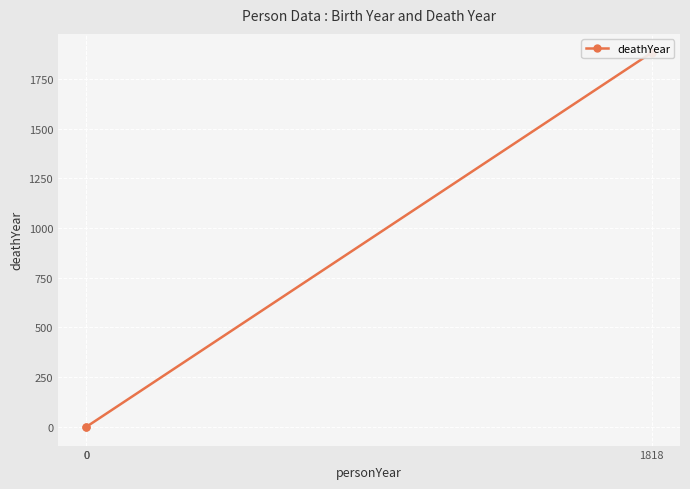

List the labels in order of value, smallest first.

0, 0, 1818